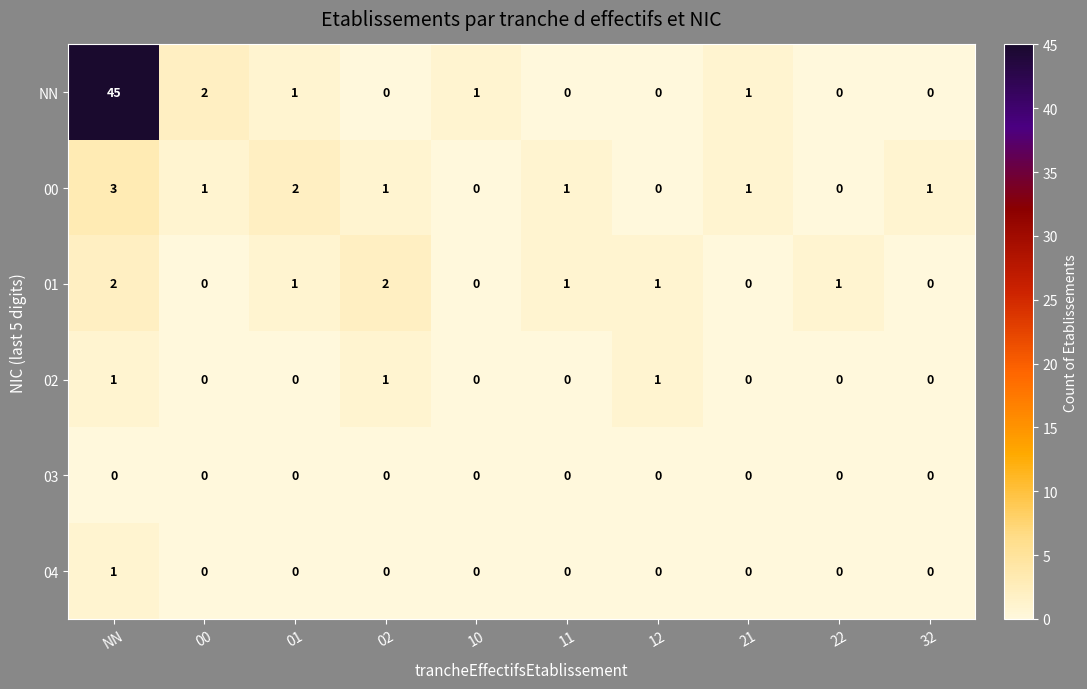

The 02 series shows 1 at 12. True or false?

True